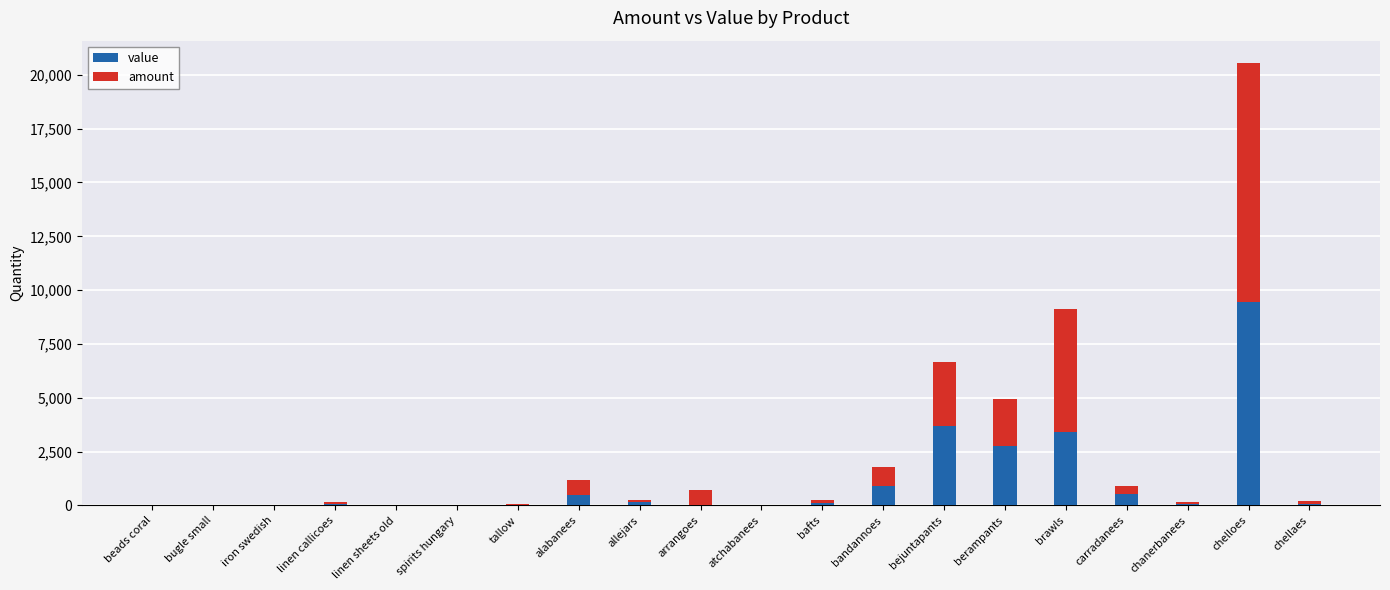

Are the bars horizontal?

No